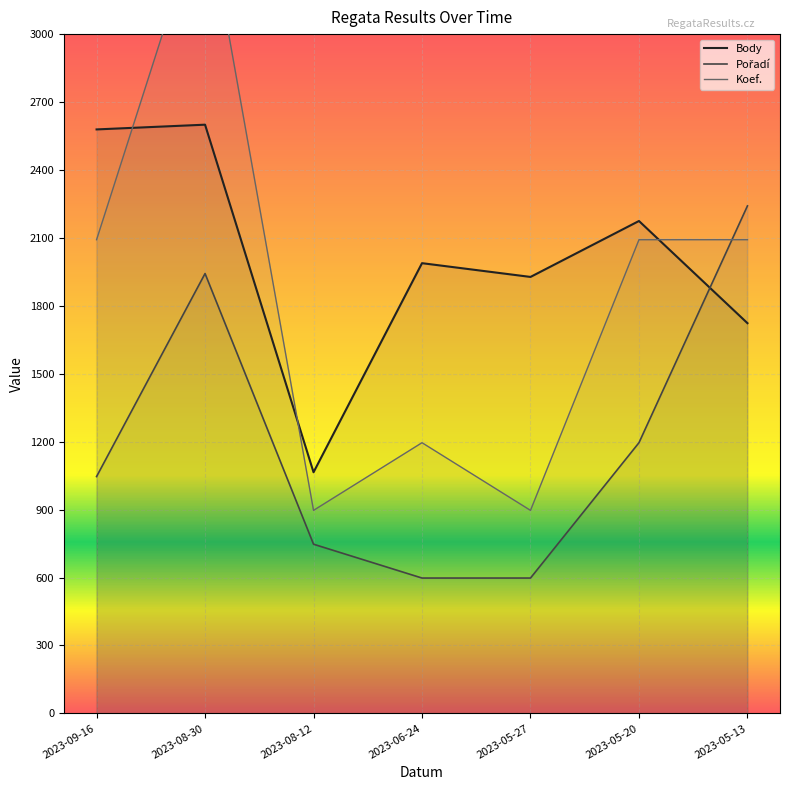

Does the chart display data point markers on the line(s)?

No